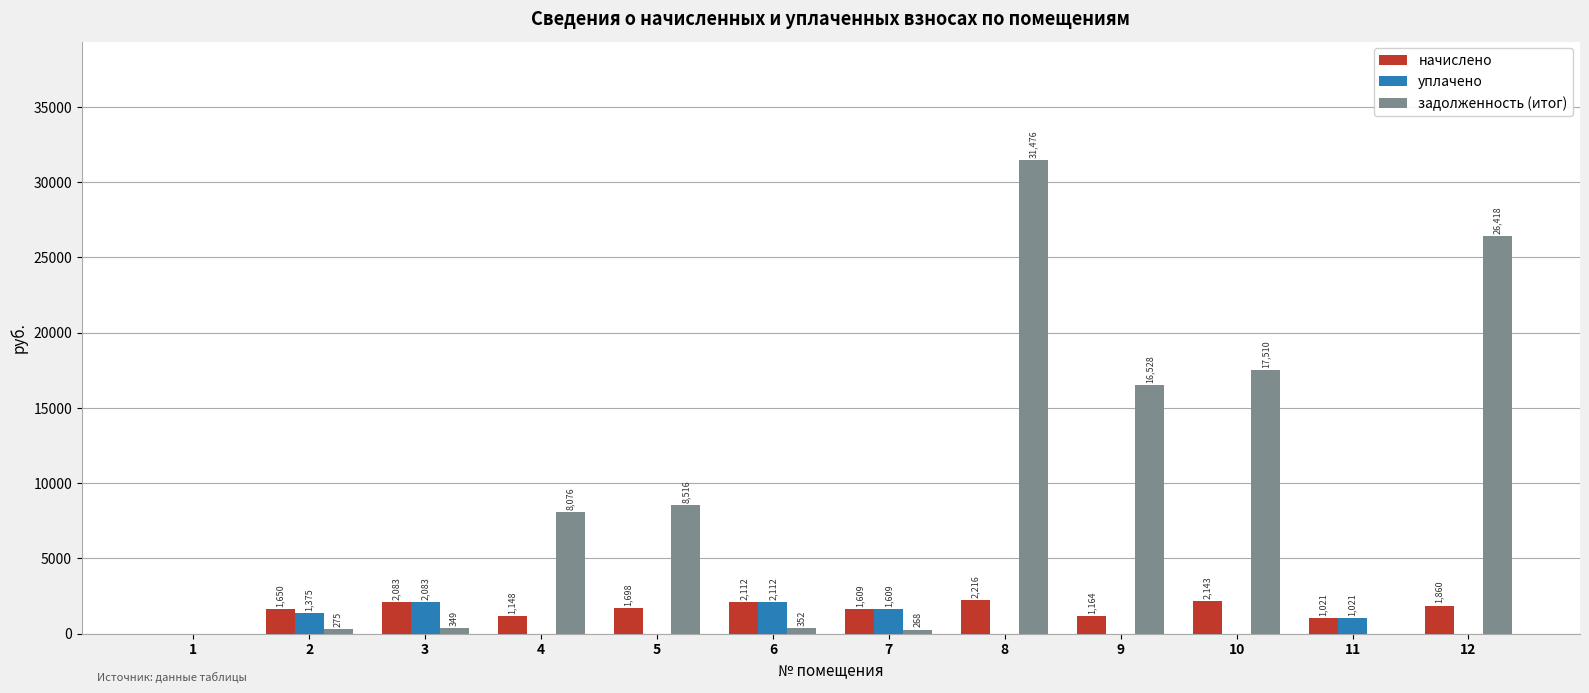

How many data points in уплачено are above 0?

5